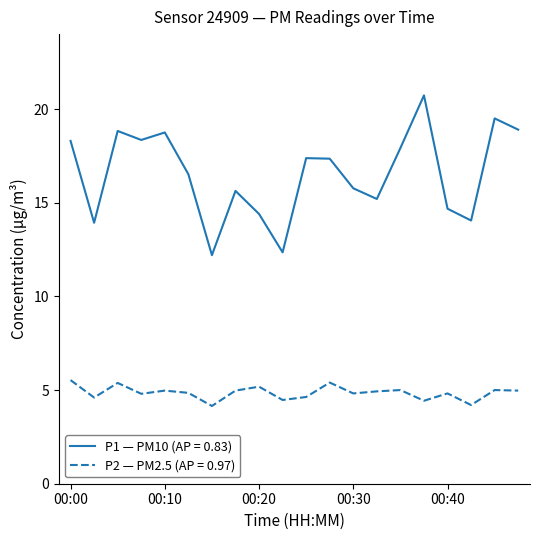

Rank the series by their maximum value, from lowest to highest.

P2 — PM2.5 (AP = 0.97), P1 — PM10 (AP = 0.83)